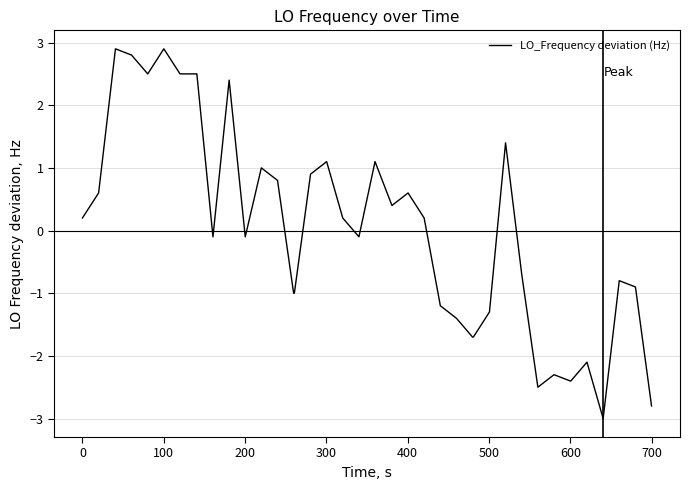

What is the greatest value displayed?

2.9